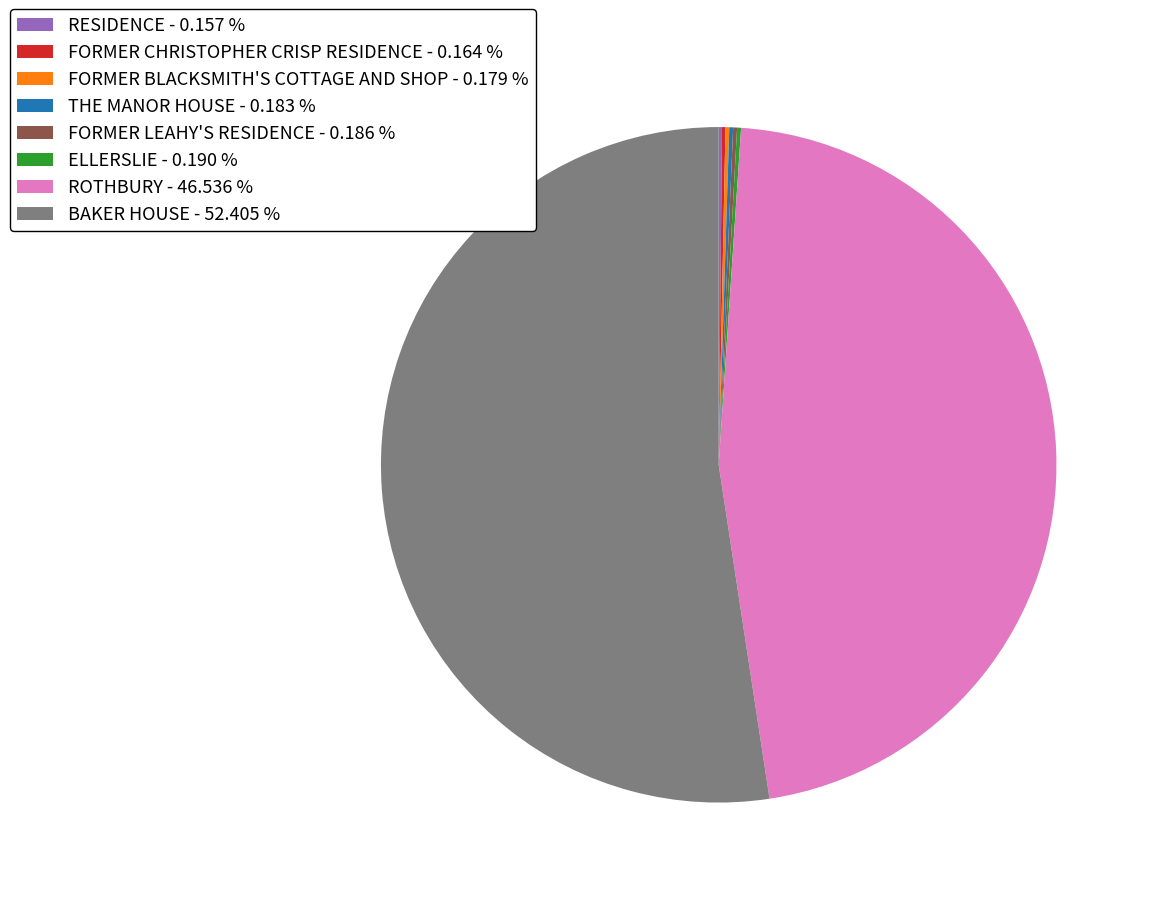

Does any single category account for the majority?

Yes